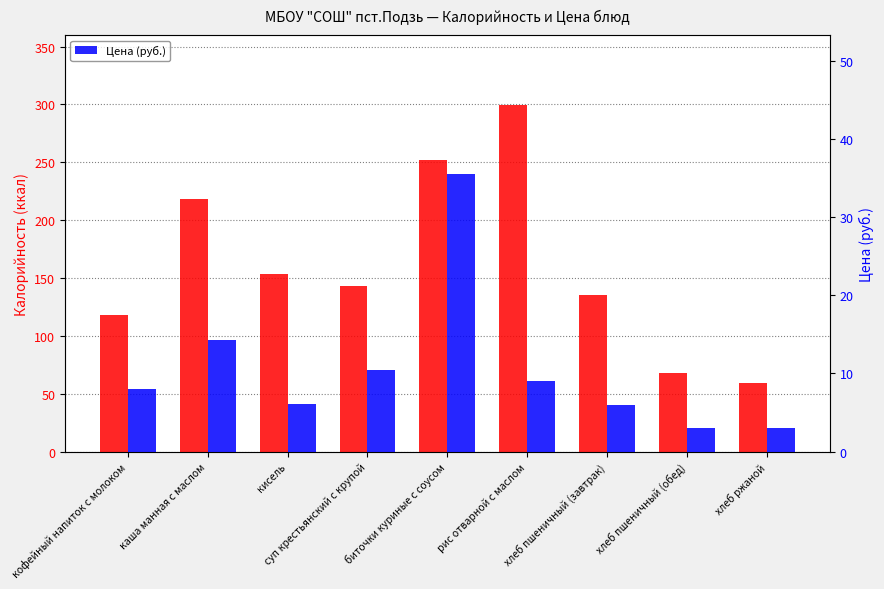

What is the average value of the Цена (руб.) series?

10.6